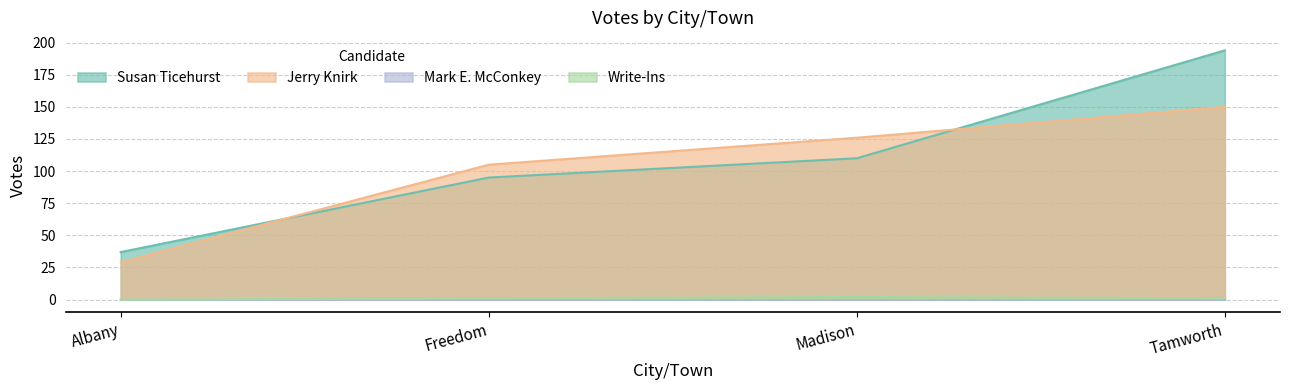

How many values in the Write-Ins series exceed 1?

1